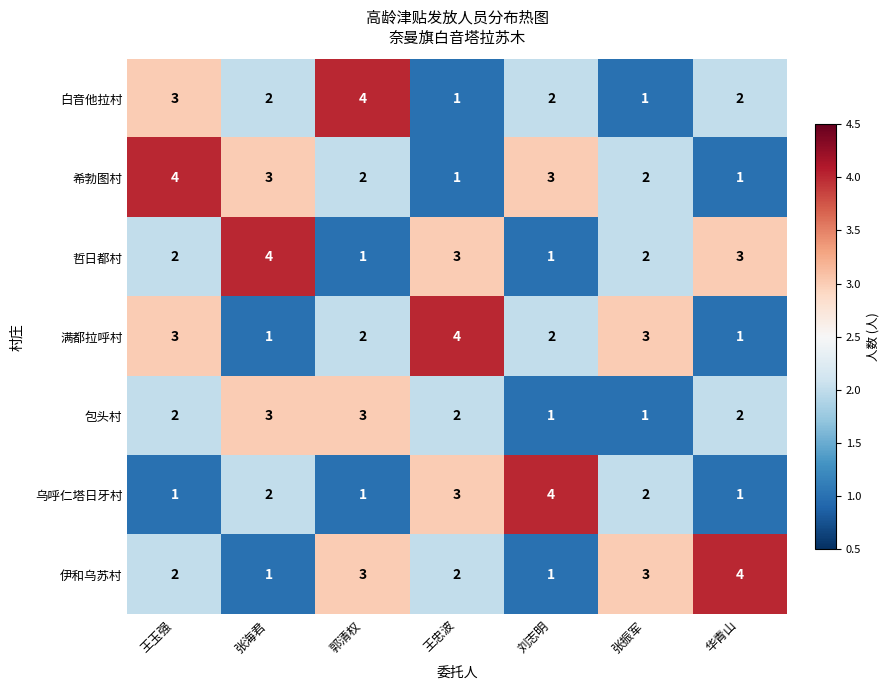

Between 郭清权 and 王忠波, which series saw the biggest shift?

白音他拉村